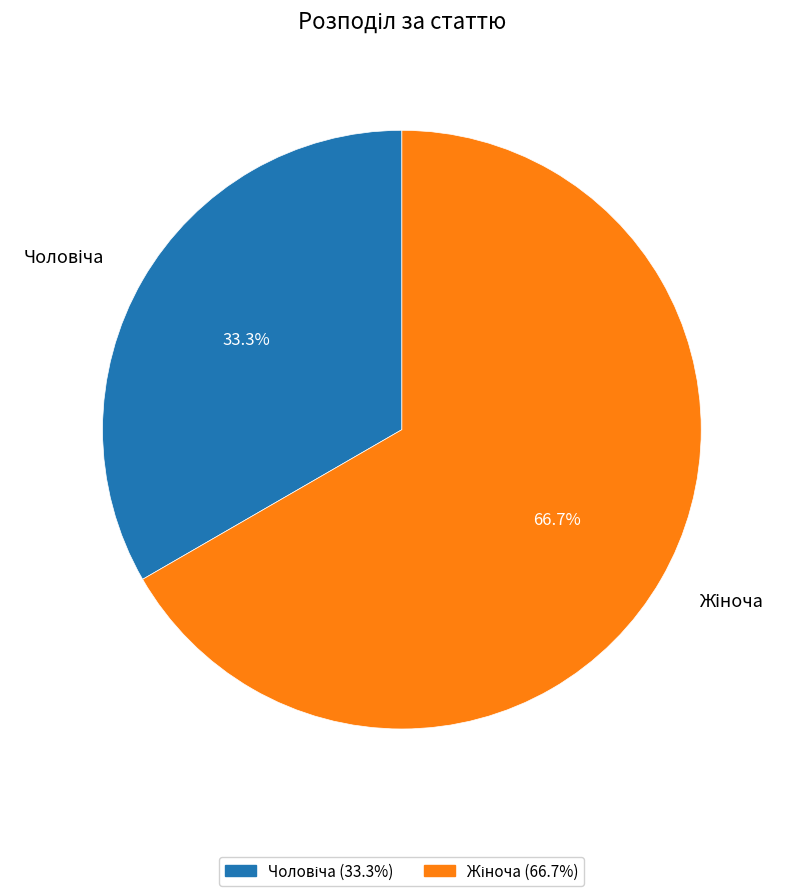

Count the number of slices in the pie.

2